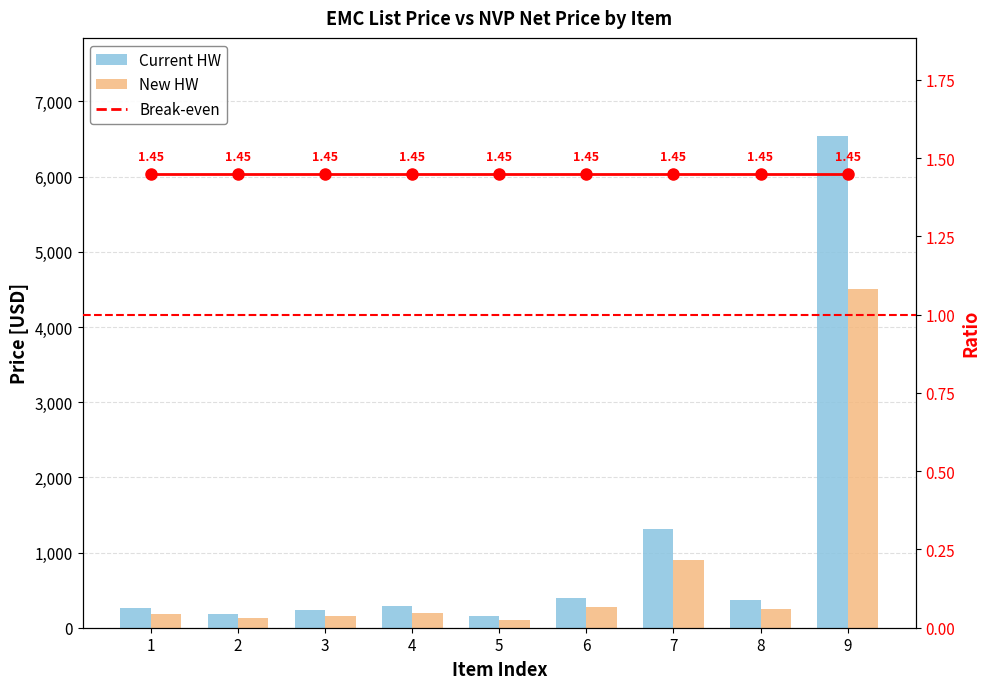

Is the value of Current HW at 9 greater than the value of New HW at 6?

Yes